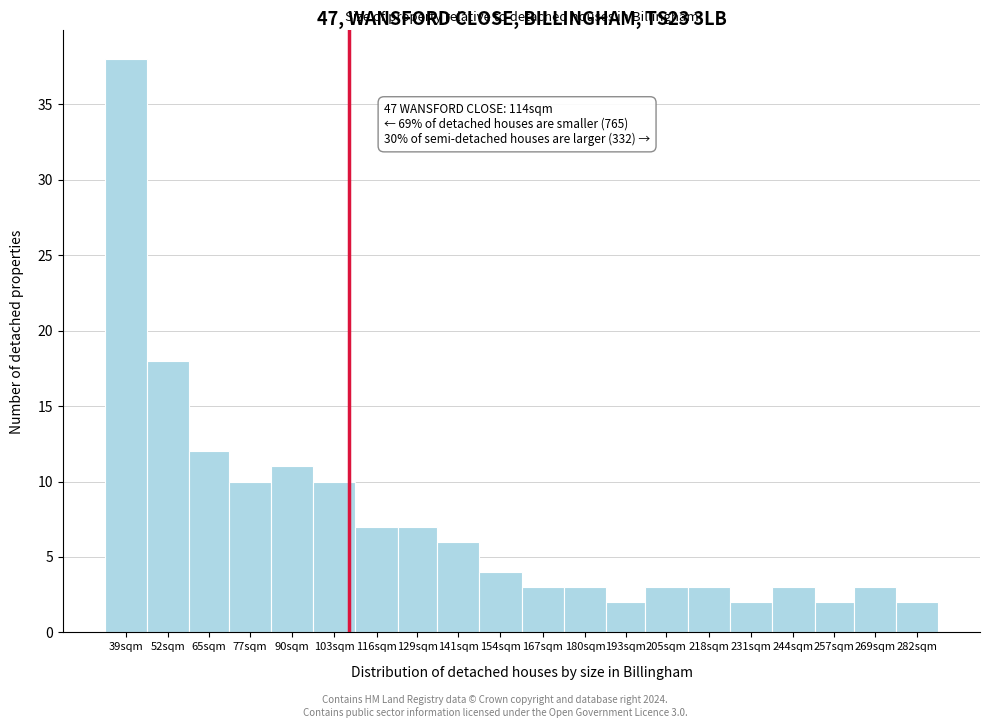

Reading left to right, what are all the values shown in this chart?

39sqm=38	52sqm=18	65sqm=12	77sqm=10	90sqm=11	103sqm=10	116sqm=7	129sqm=7	141sqm=6	154sqm=4	167sqm=3	180sqm=3	193sqm=2	205sqm=3	218sqm=3	231sqm=2	244sqm=3	257sqm=2	269sqm=3	282sqm=2